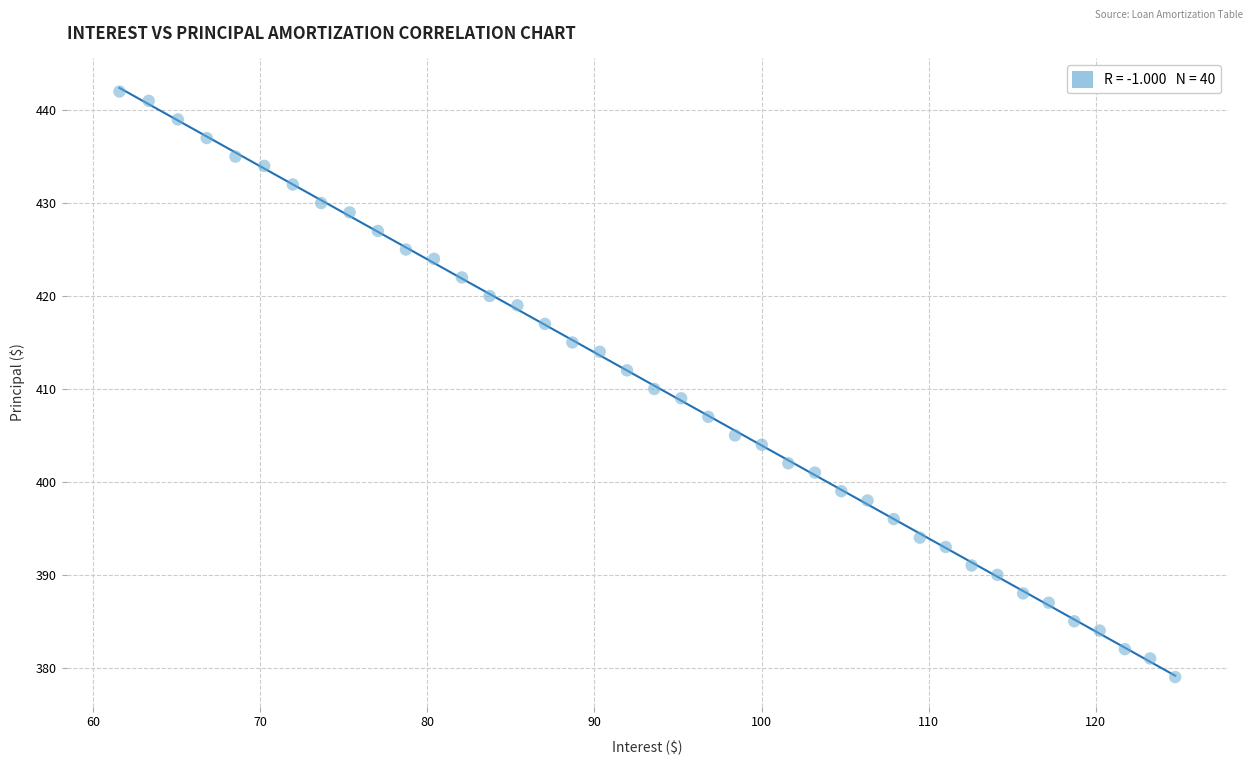

What is the range of Y values (max minus min)?

63